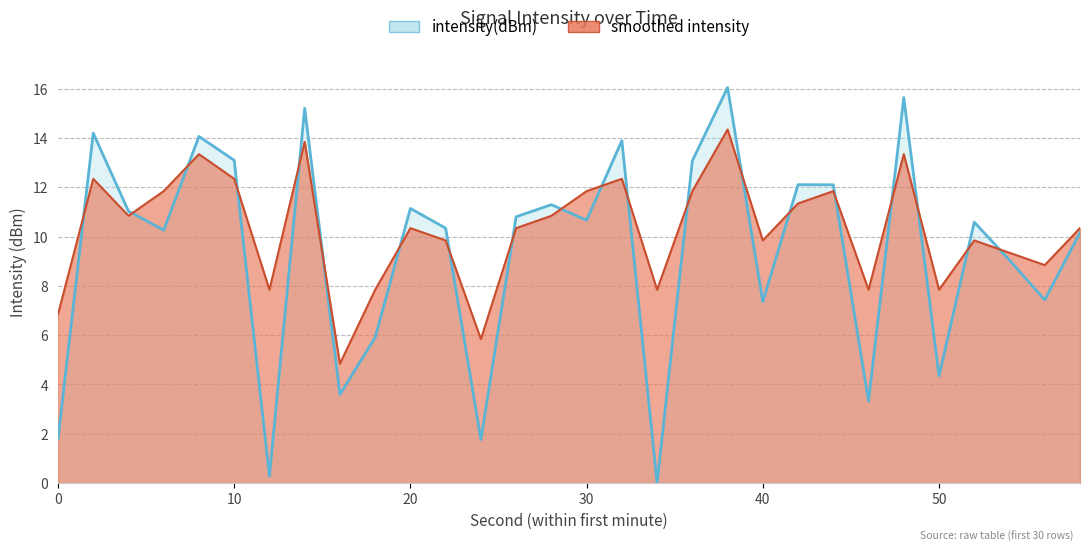

What is the difference between the second highest and minimum values in the intensity(dBm) series?

15.6